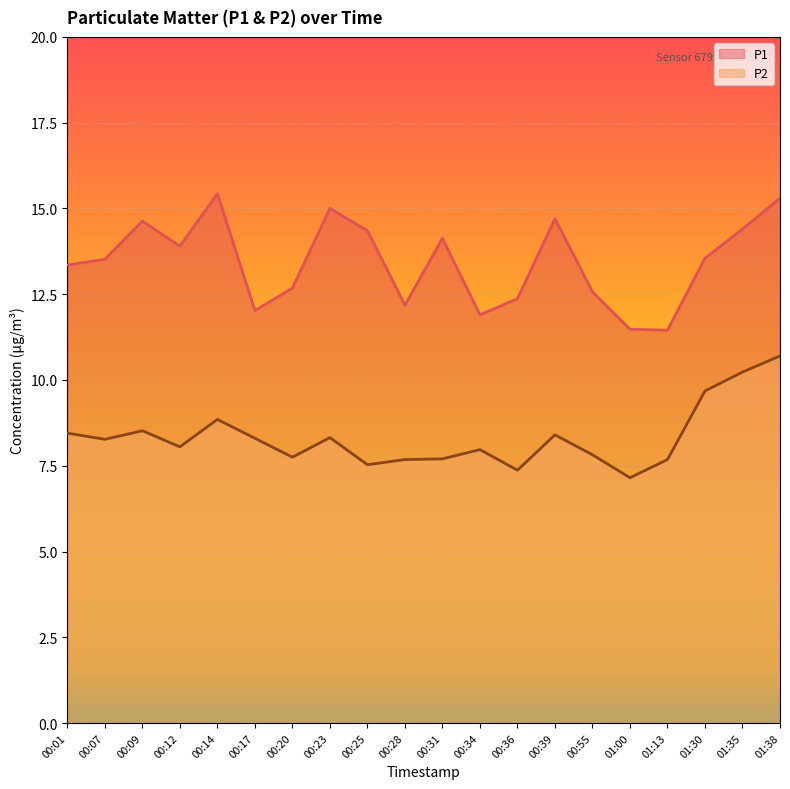

Which series changed the most between 00:01 and 00:28?

P1